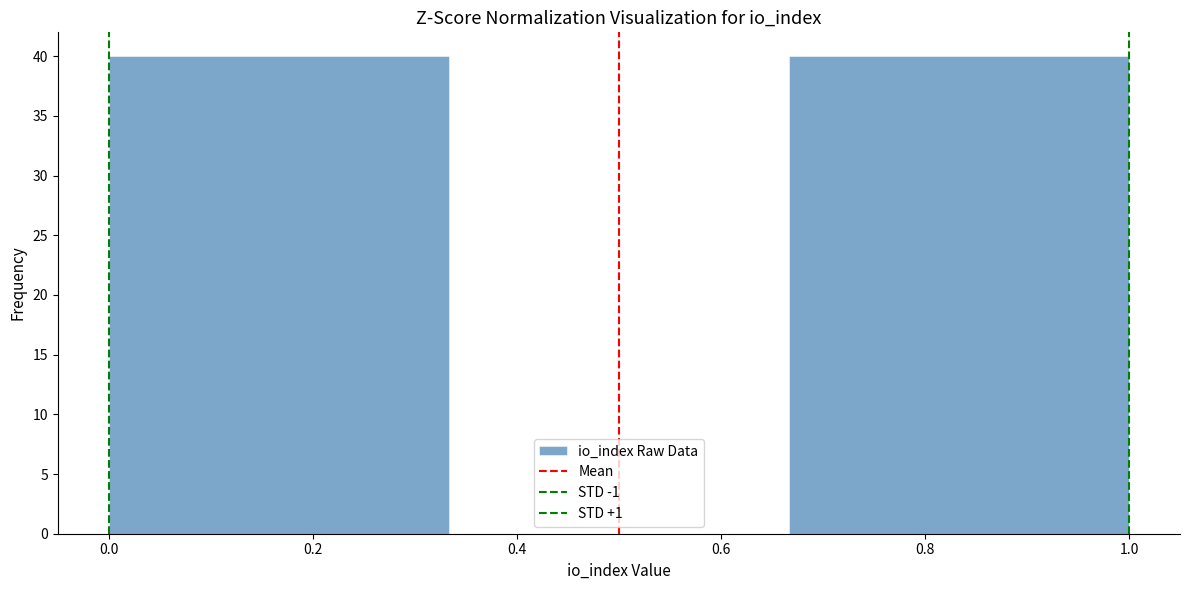

What is the height of the bar covering 0.66 to 1.00 on the x-axis? Neither the bar edges nor the heights are printed on the chart, so give them approximately, as read against the axes.

40